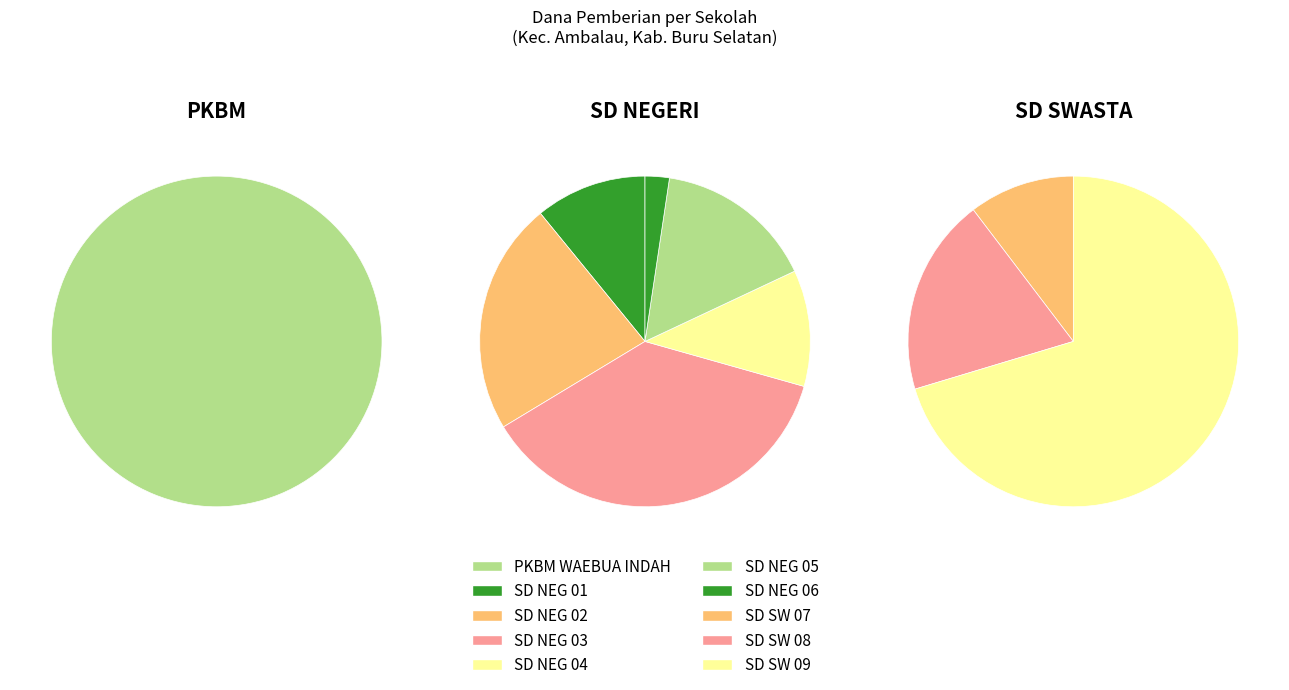

To the nearest percent, what is the combined percentage of SD NEGERI 01 AMBALAU and SD NEGERI 04 AMBALAU?

13%